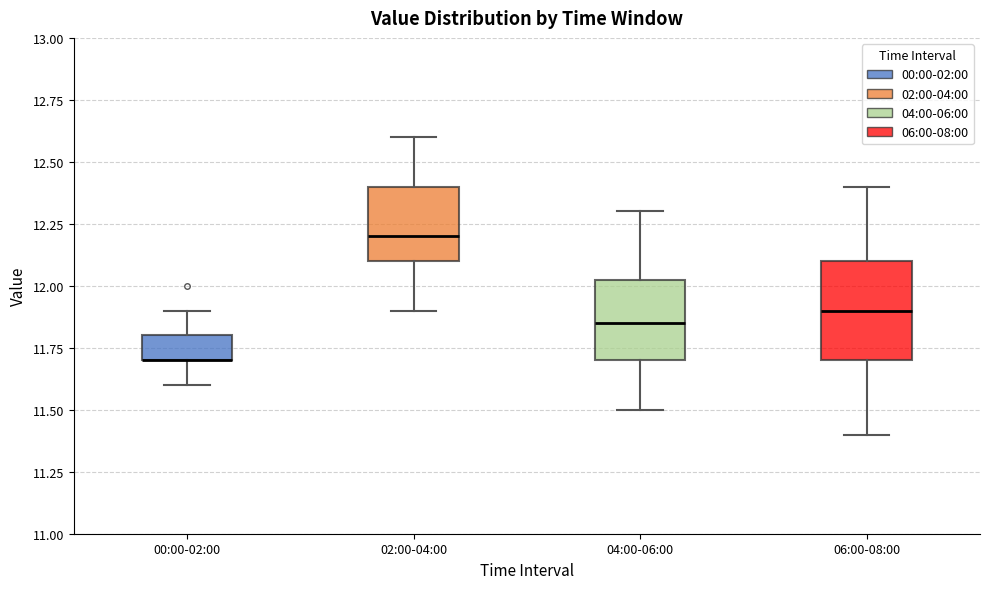

Reading left to right, read every box against the y-axis: the position of its median line, the range the box covers, and the ends of its whiskers. The values are not printed on the chart, so give them approximately, as read against the axis.

00:00-02:00: median 11.70 (drawn on the box's lower edge), box 11.70 to 11.80, whiskers 11.60 to 11.90
02:00-04:00: median 12.20, box 12.10 to 12.40, whiskers 11.90 to 12.60
04:00-06:00: median 11.85, box 11.70 to 12.05, whiskers 11.50 to 12.30
06:00-08:00: median 11.90, box 11.70 to 12.10, whiskers 11.40 to 12.40